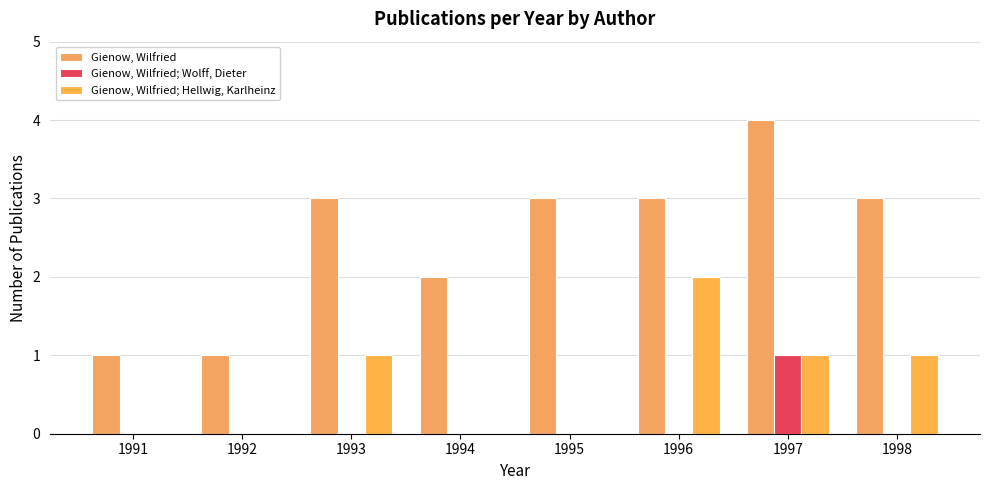

Which series has the largest total across all categories?

Gienow, Wilfried